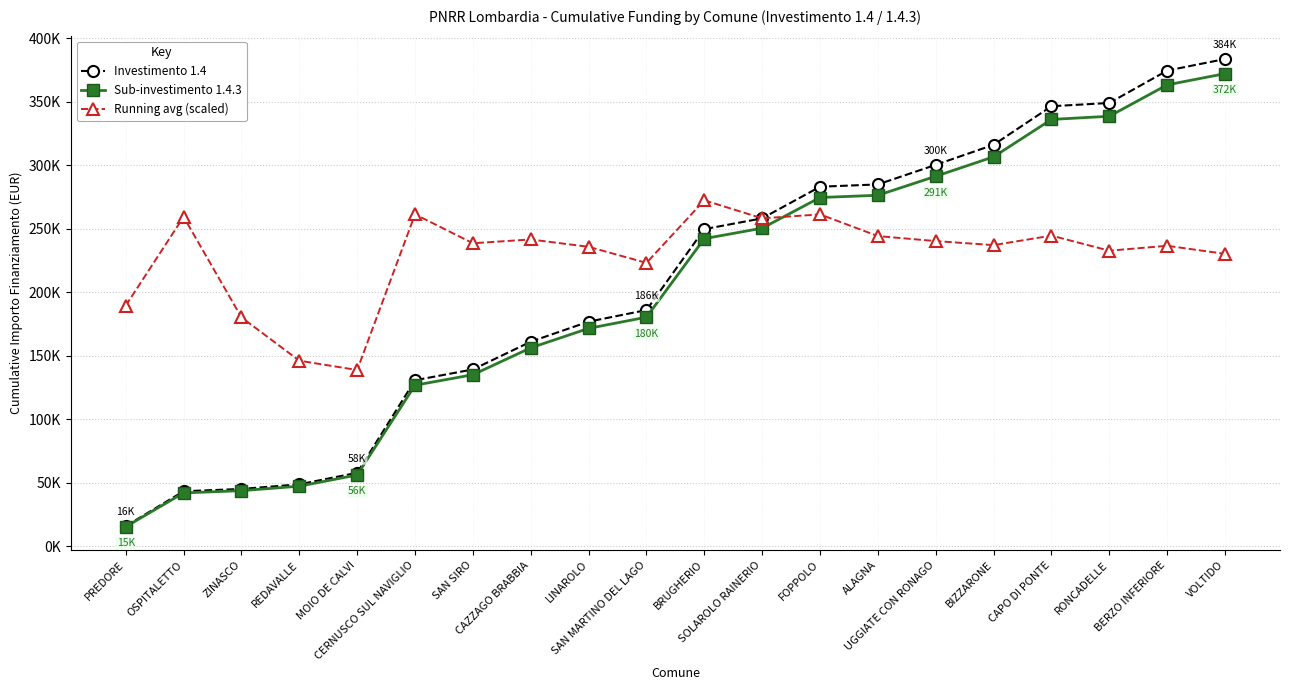

What are all the series names shown in the legend?

Investimento 1.4, Sub-investimento 1.4.3, Running avg (scaled)